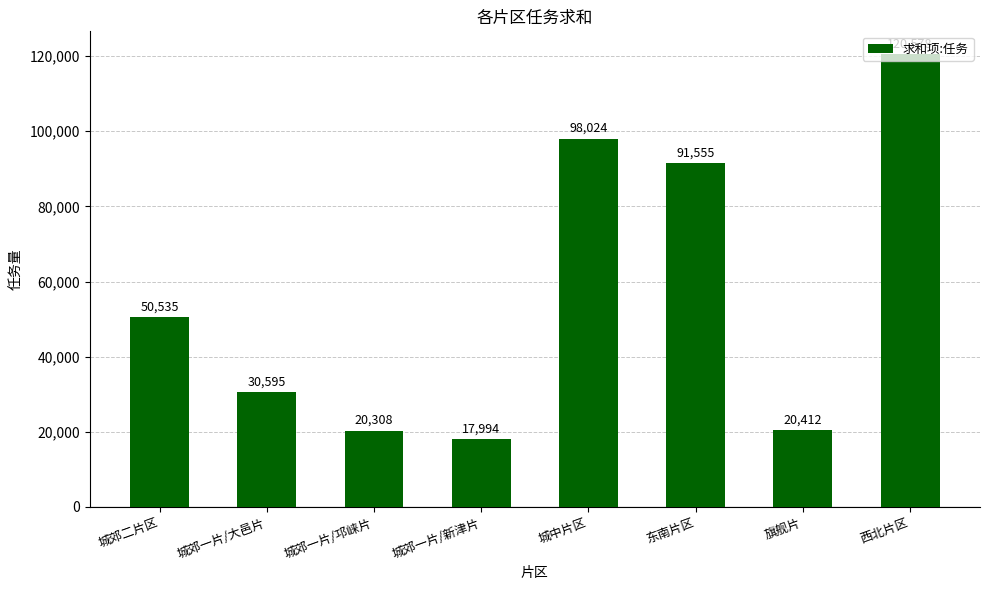

What is the value of the 8th bar from the left?

120578